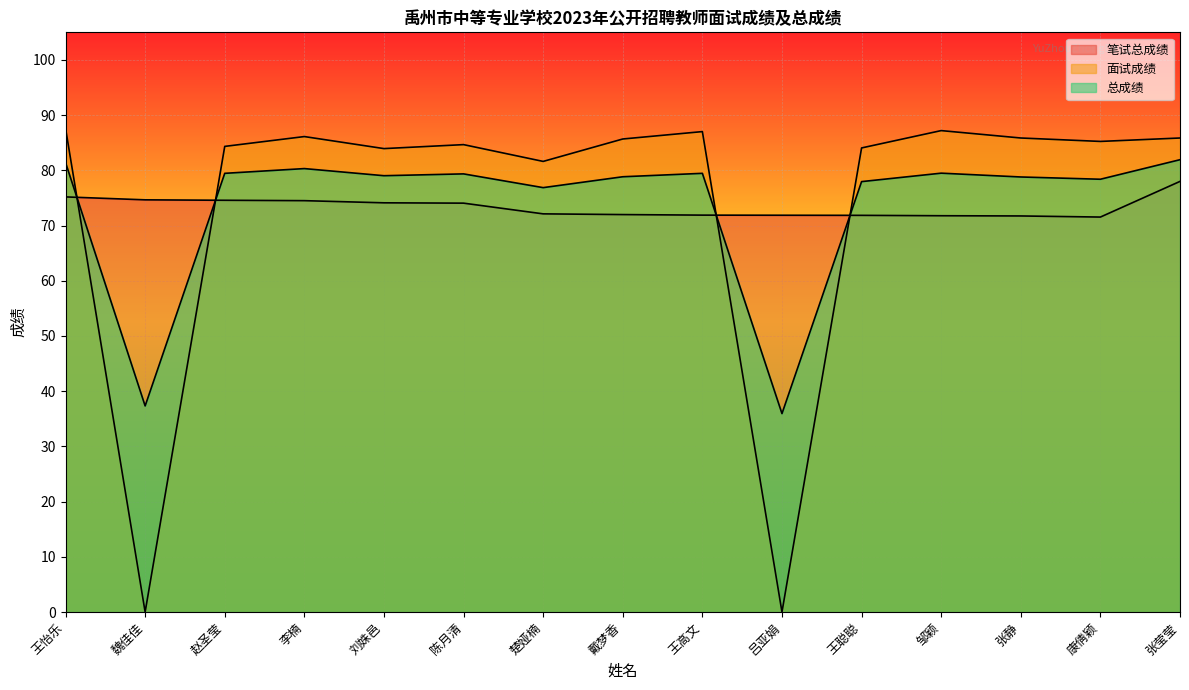

Reading left to right, what are all the values shown in this chart?

笔试总成绩: 王怡乐=75.2	魏佳佳=74.7	赵圣莹=74.6	李楠=74.5	刘姝邑=74.1	陈月清=74.1	楚娅楠=72.1	戴梦香=72.0	王高文=71.9	吕亚娟=71.9	王聪聪=71.8	邹颖=71.8	张静=71.7	康倩颖=71.5	张莹莹=78.0
面试成绩: 王怡乐=87.6	魏佳佳=0.0	赵圣莹=84.3	李楠=86.1	刘姝邑=83.9	陈月清=84.7	楚娅楠=81.6	戴梦香=85.7	王高文=87.0	吕亚娟=0.0	王聪聪=84.1	邹颖=87.2	张静=85.9	康倩颖=85.2	张莹莹=85.9
总成绩: 王怡乐=81.4	魏佳佳=37.3	赵圣莹=79.5	李楠=80.3	刘姝邑=79.0	陈月清=79.4	楚娅楠=76.9	戴梦香=78.8	王高文=79.5	吕亚娟=35.9	王聪聪=78.0	邹颖=79.5	张静=78.8	康倩颖=78.4	张莹莹=81.9